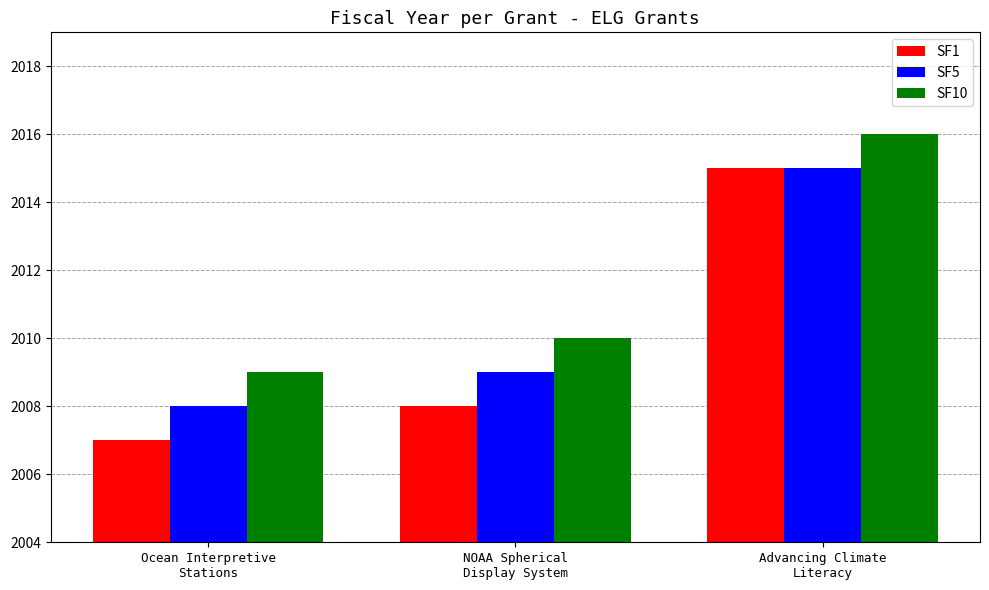

Does the chart contain any negative values?

No